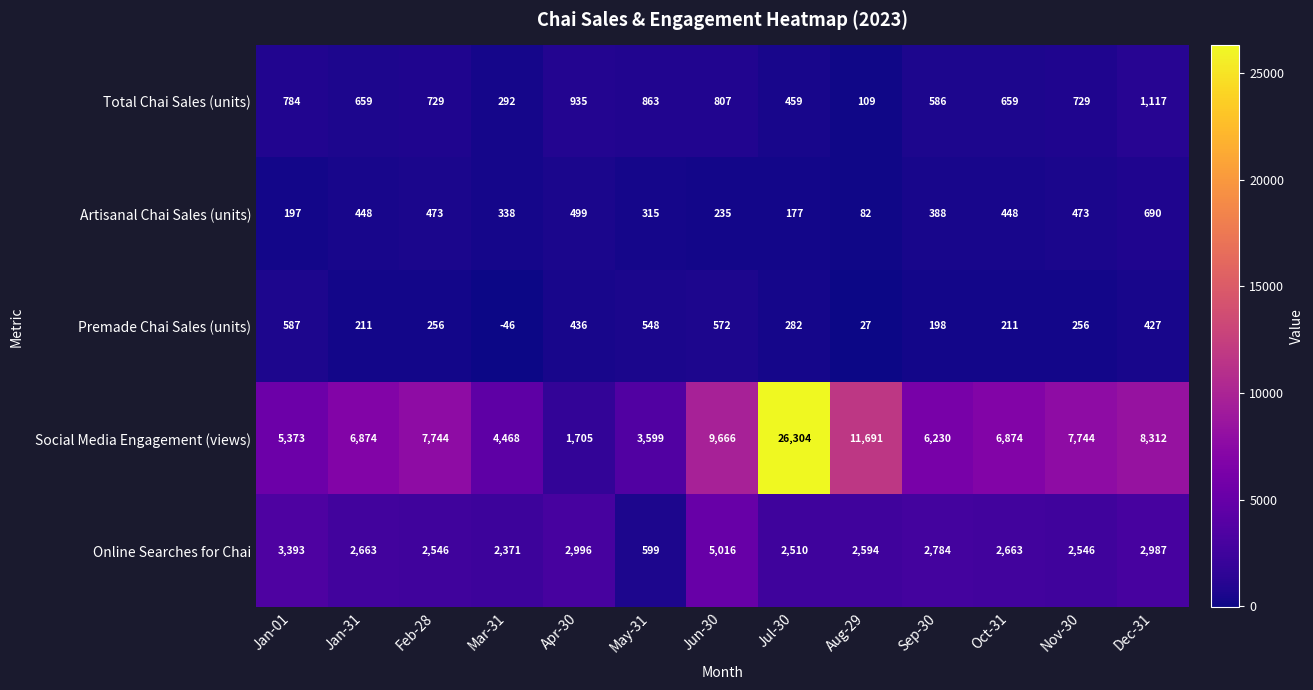

What is the difference between the second highest and minimum values in the Artisanal Chai Sales (units) series?

417